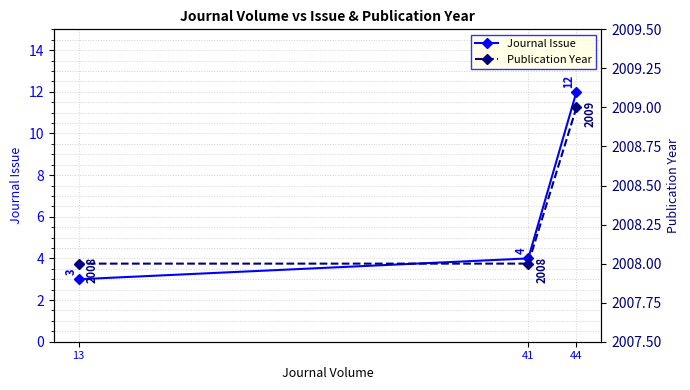

The Journal Issue series shows 12 at 44. True or false?

True